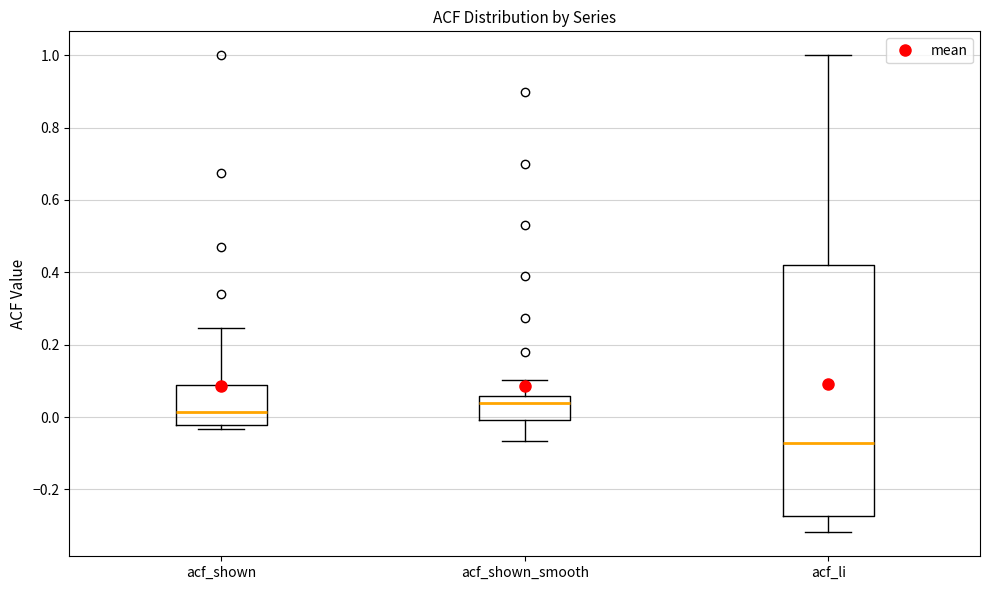

Where does the lower whisker of the box for acf_li end on the y-axis? The values are not printed on the chart, so give them approximately, as read against the axis.

-0.32